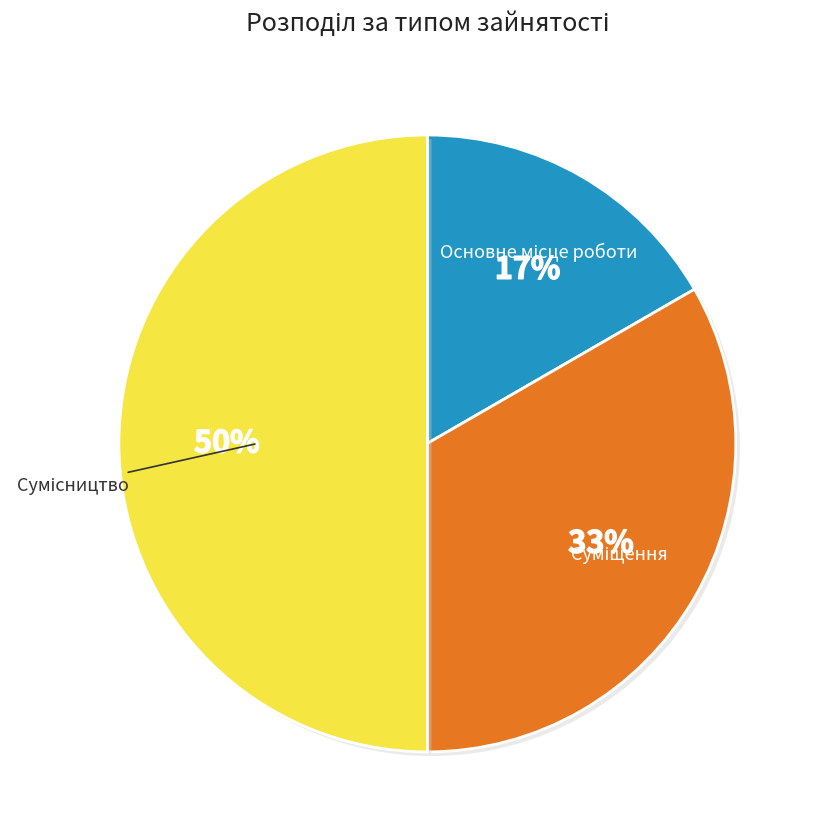

To the nearest percent, what is the average slice percentage?

33%